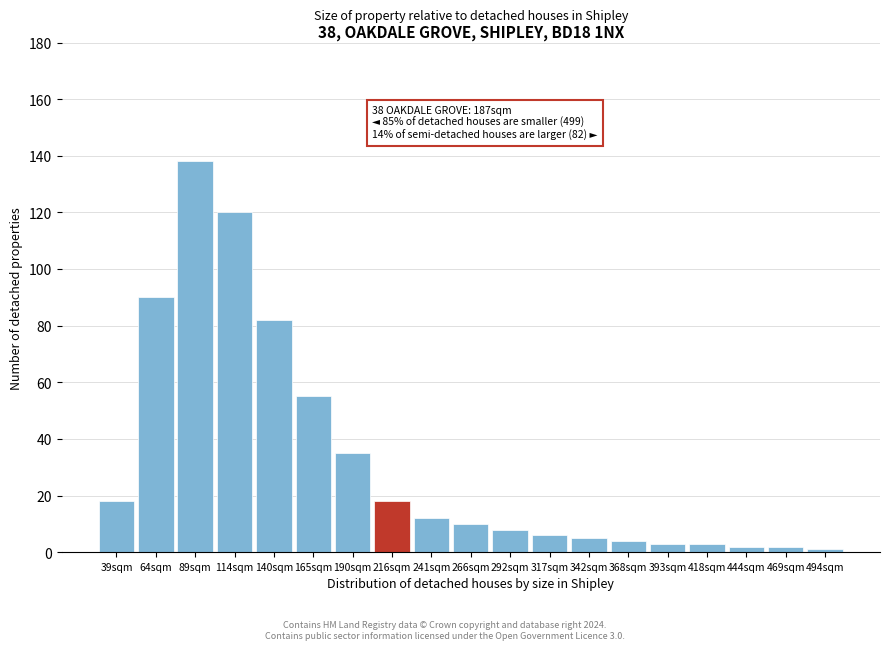

Reading left to right, what are all the values shown in this chart?

39sqm=18	64sqm=90	89sqm=138	114sqm=120	140sqm=82	165sqm=55	190sqm=35	216sqm=18	241sqm=12	266sqm=10	292sqm=8	317sqm=6	342sqm=5	368sqm=4	393sqm=3	418sqm=3	444sqm=2	469sqm=2	494sqm=1